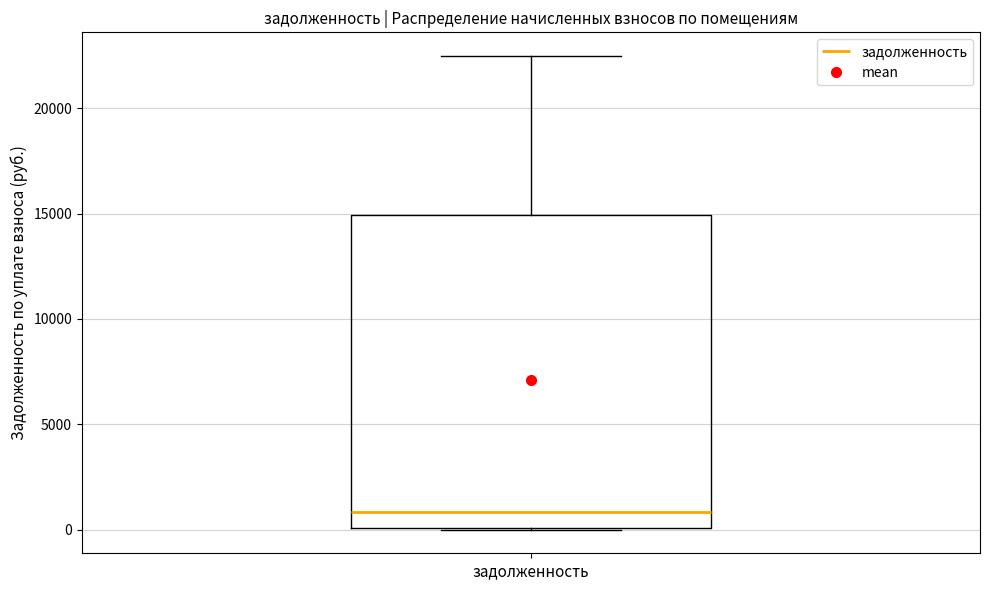

Where is the lower edge of the box for задолженность on the y-axis? The values are not printed on the chart, so give them approximately, as read against the axis.

0